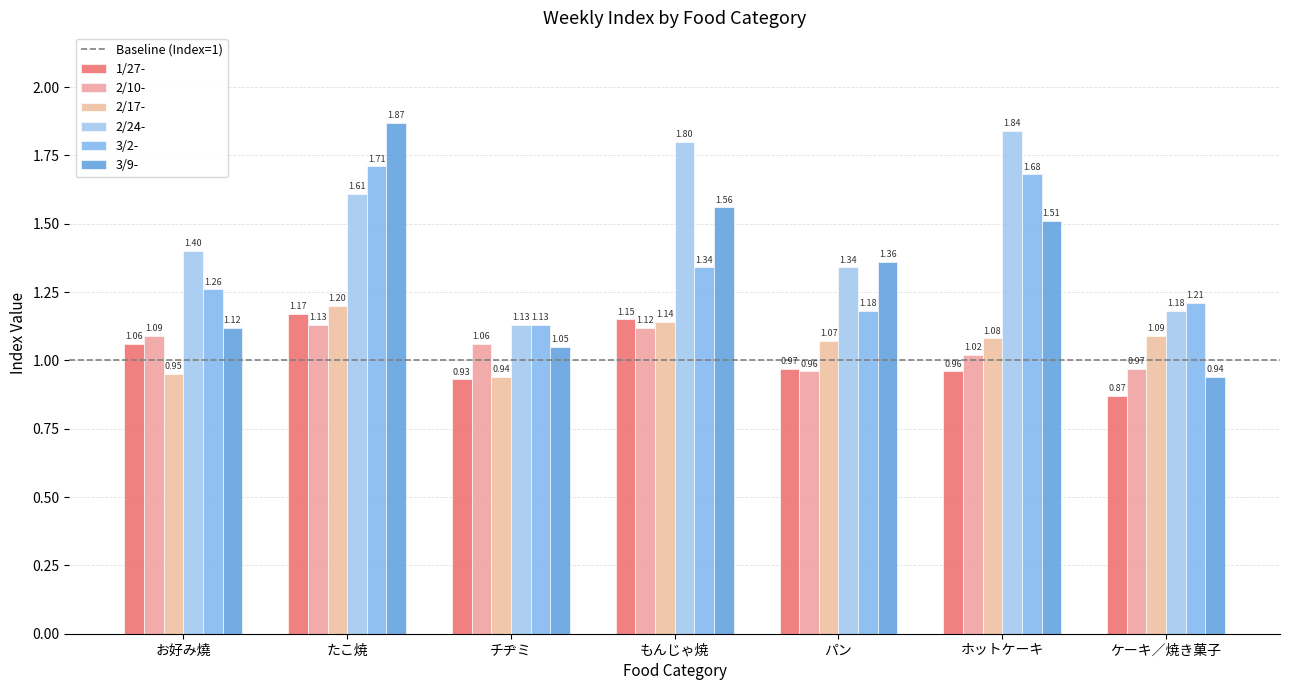

Is it true that 2/17- equals 1.2 at たこ焼?

True